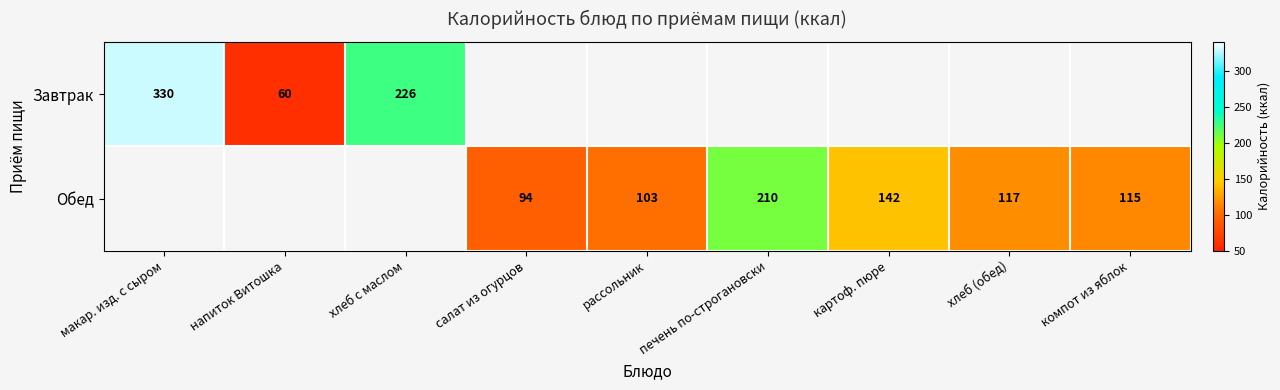

Rank the series at хлеб с маслом from highest to lowest value.

Завтрак, Обед